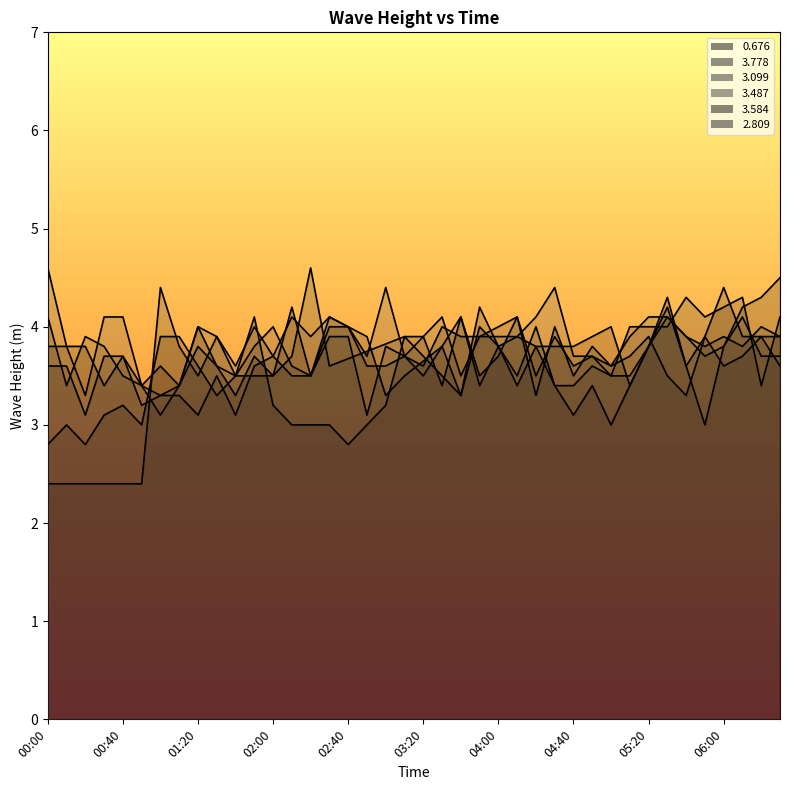

What position from the left is 00:00?

1